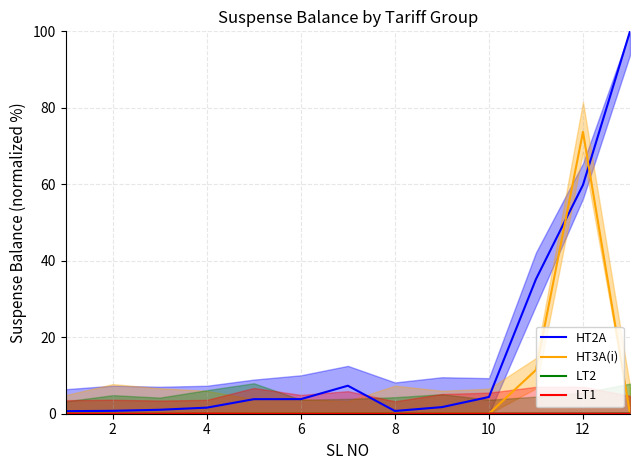

Rank the series by their maximum value, from lowest to highest.

LT2, LT1, HT3A(i), HT2A